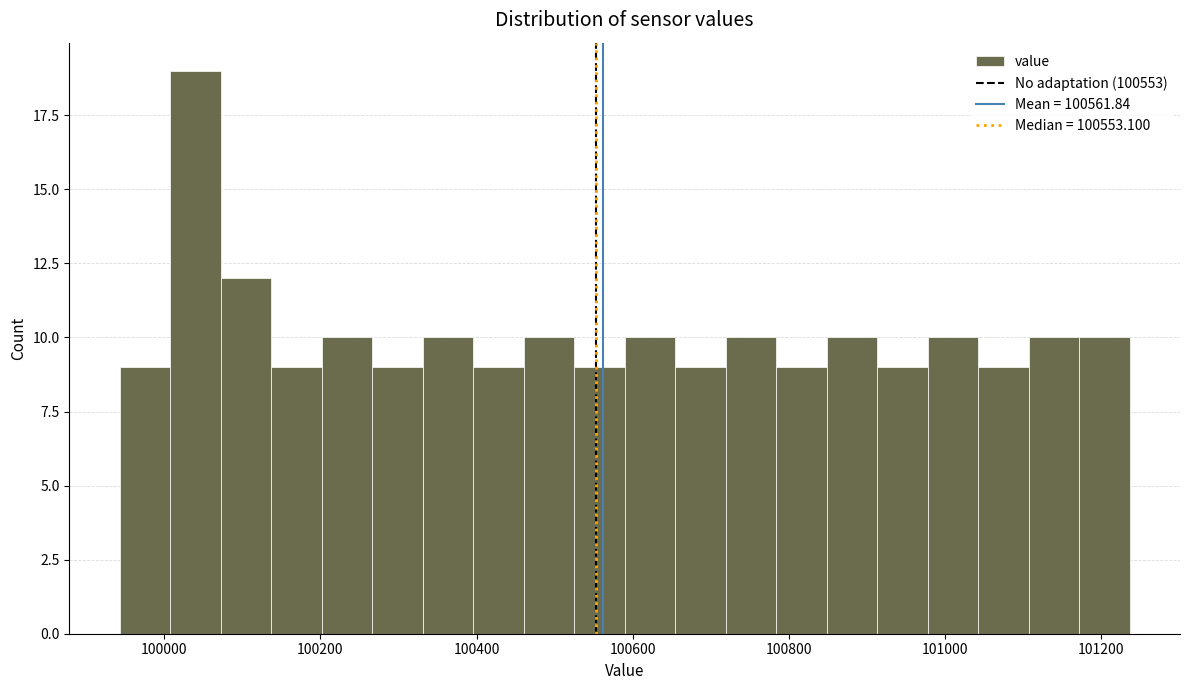

Read against the x-axis, roughly where is the centre of the tallest bar?

100040